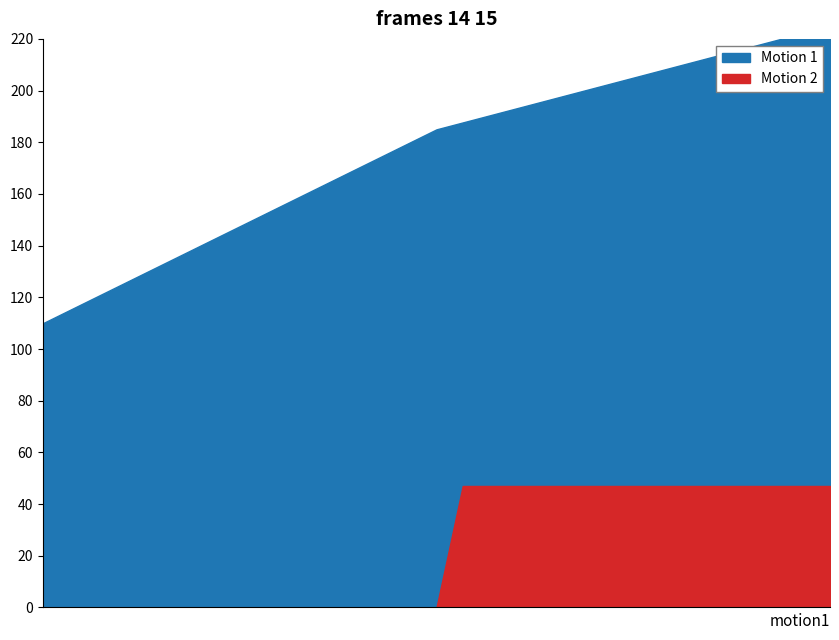

True or false: Motion 2 and Motion 1 intersect in this chart.

False